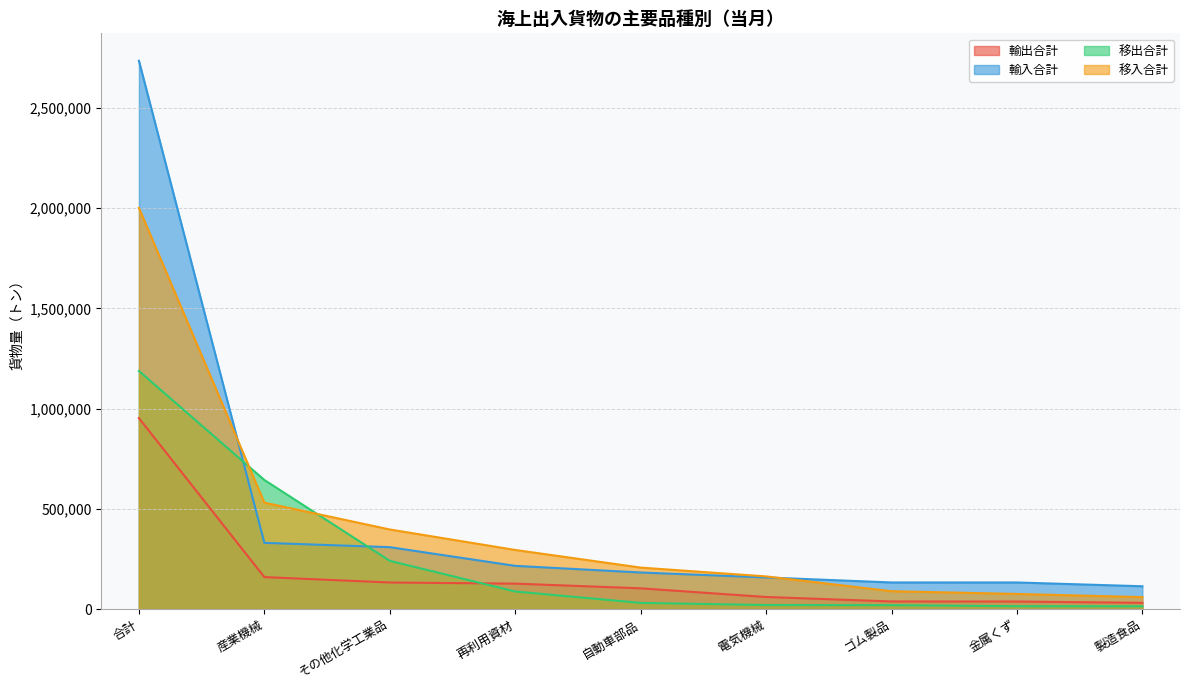

Is it true that 輸出合計 equals 23300 at 自動車部品?

False